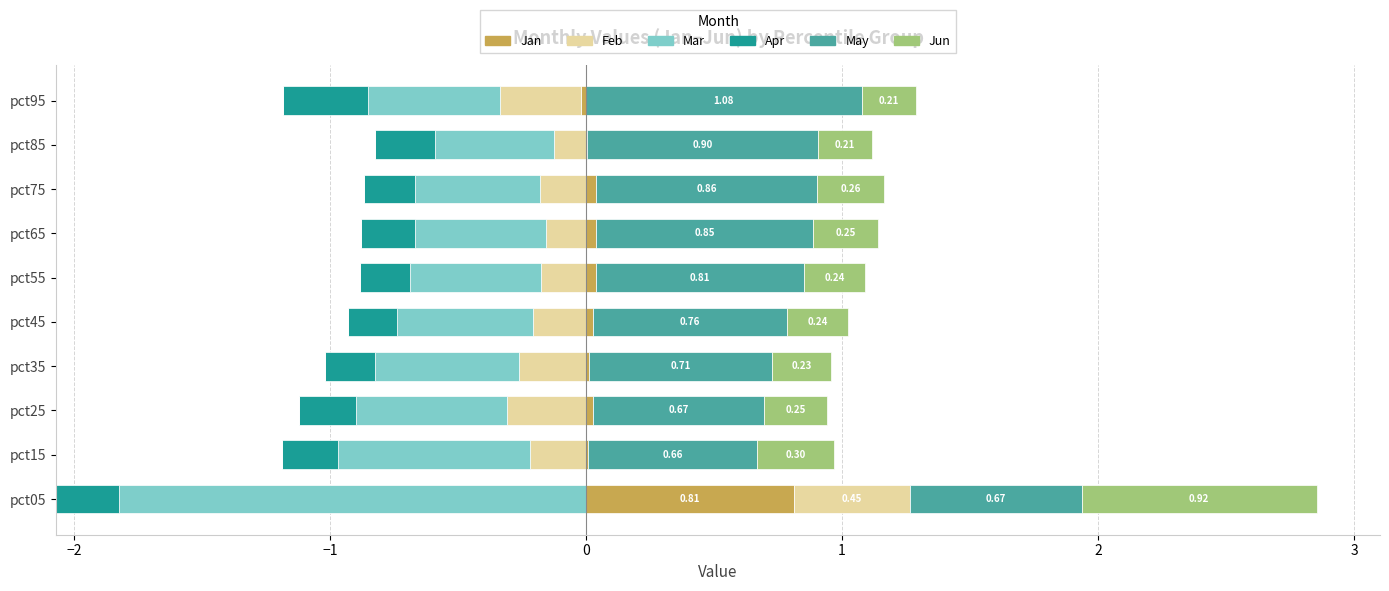

Which series has the largest total across all categories?

May